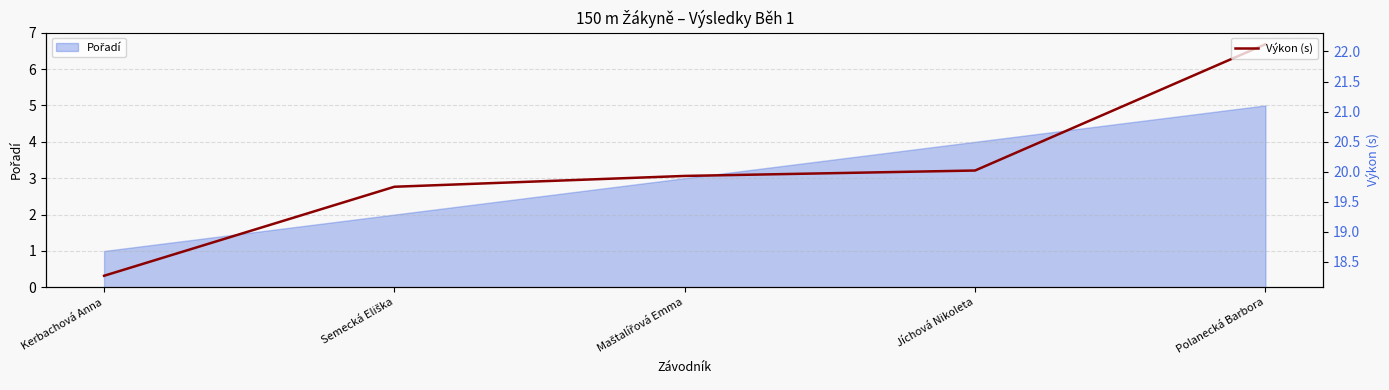

What is the label of the 3rd point from the left?

Maštalířová Emma